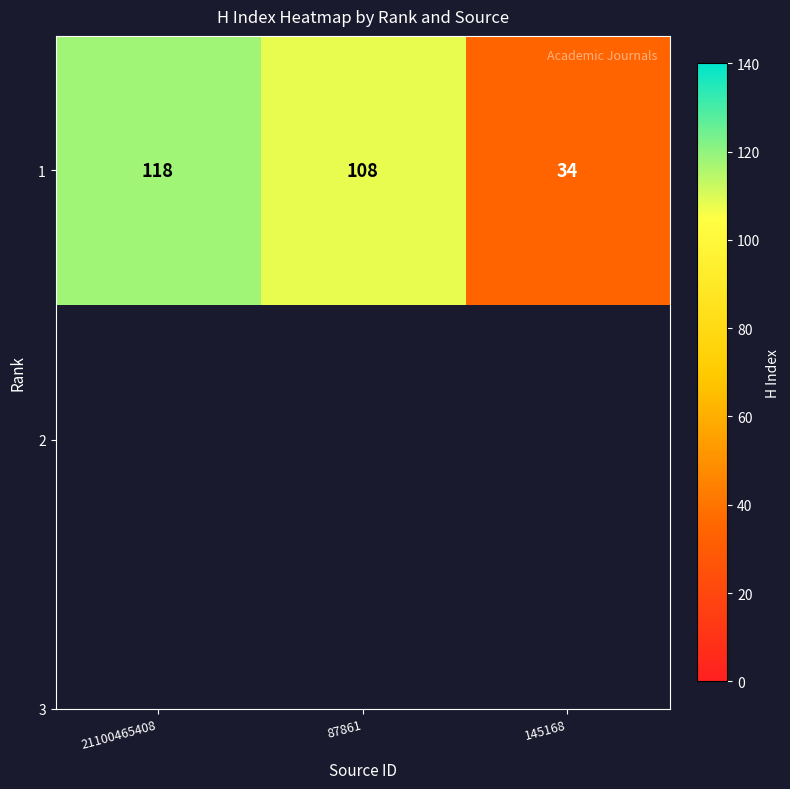

Which category has the highest value across all series?

21100465408